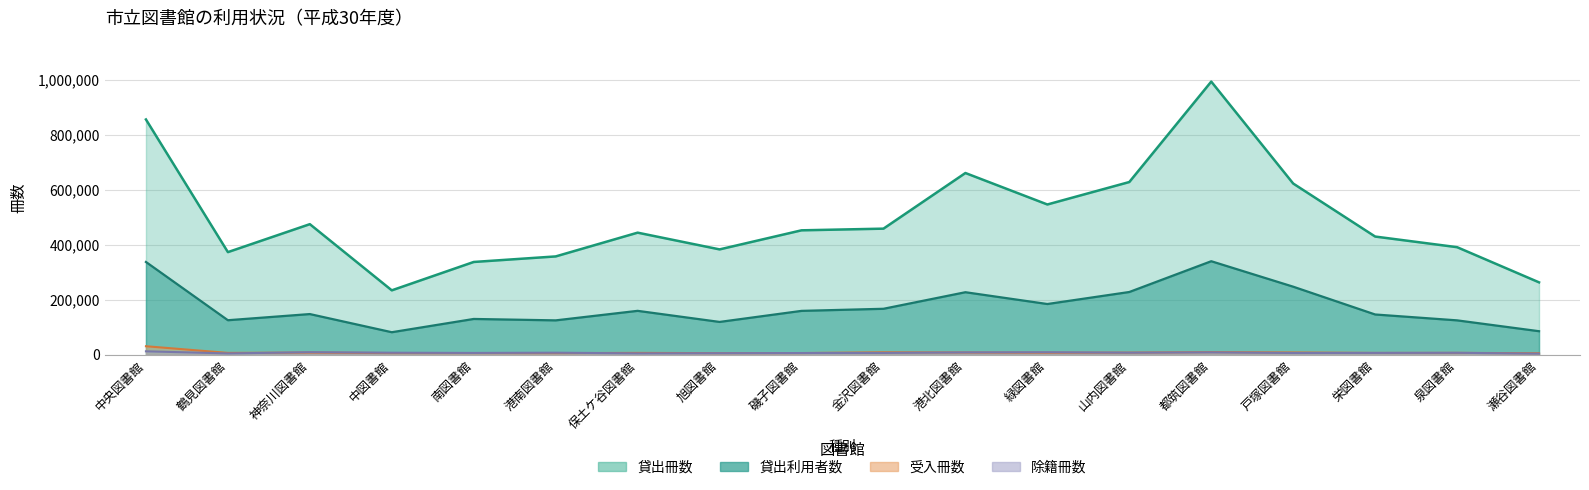

True or false: 貸出冊数 and 受入冊数 cross at least once.

False